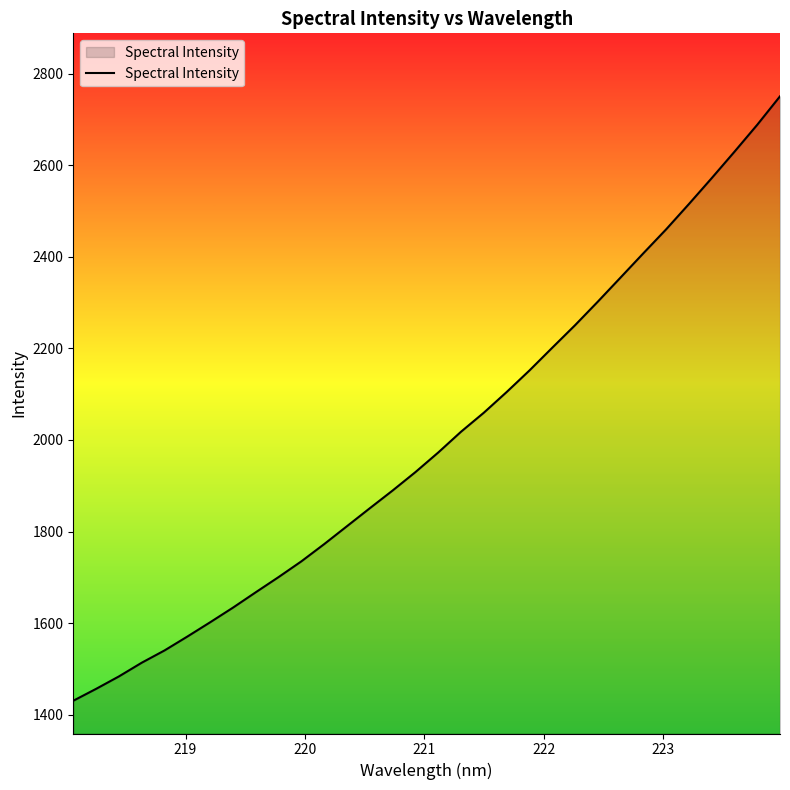

What is the difference between the maximum and minimum values?

1319.7